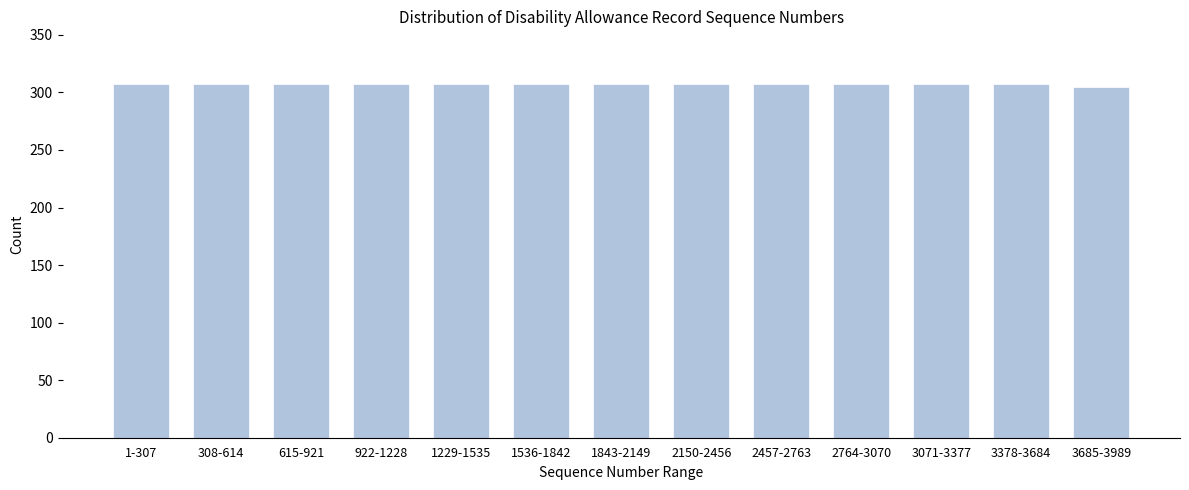

Reading right to left, transcribe all the data shown in this chart.

305	307	307	307	307	307	307	307	307	307	307	307	307